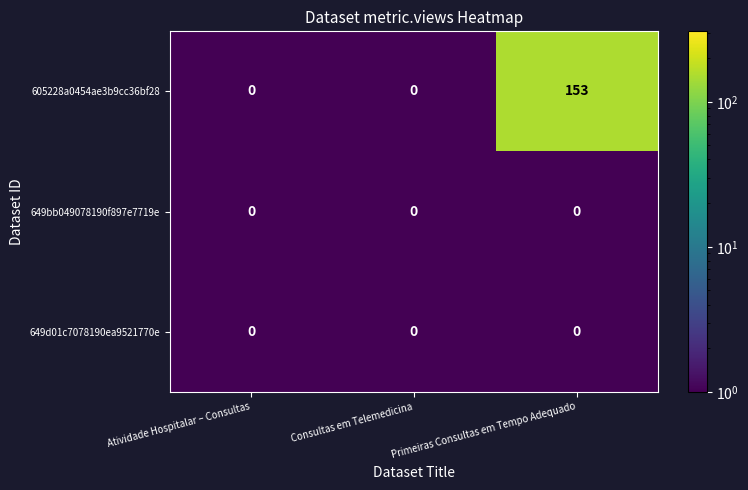

Which series has the largest total across all categories?

605228a0454ae3b9cc36bf28